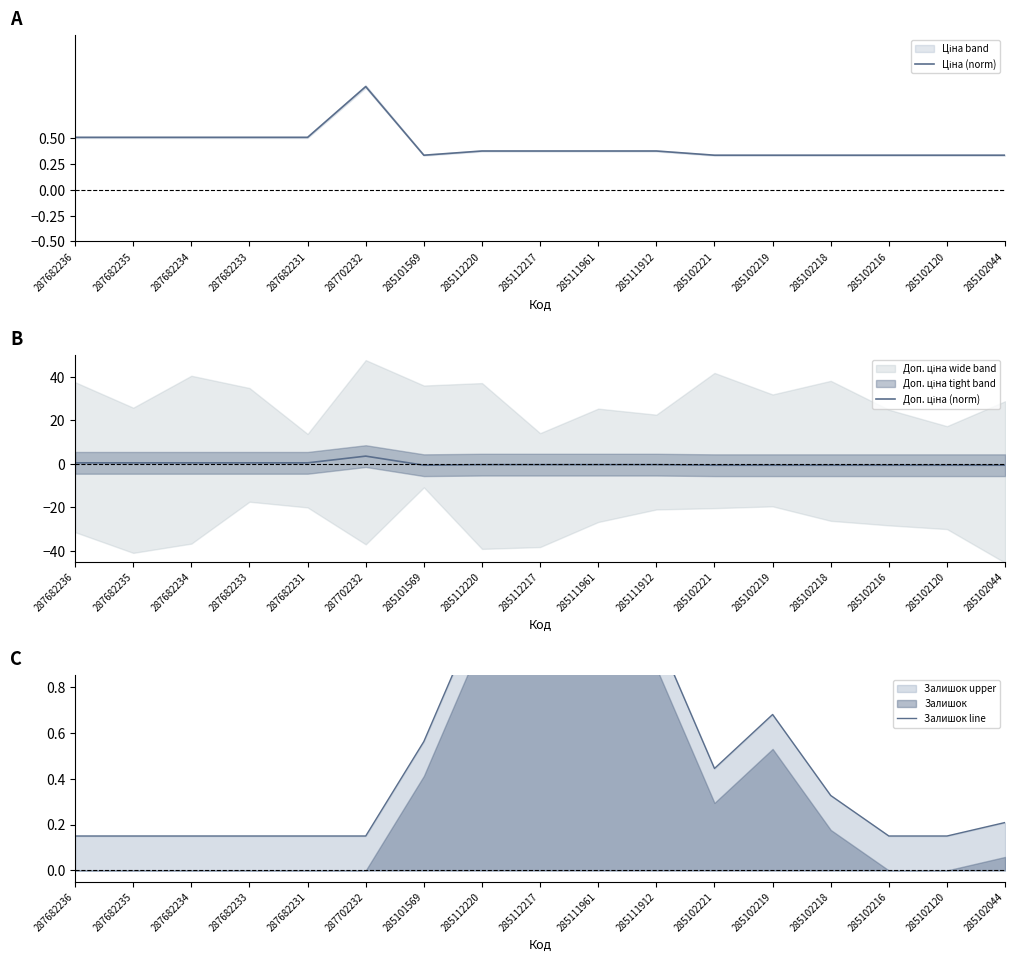

Reading right to left, transcribe all the data shown in this chart.

Ціна (norm): 285102044=0.3	285102120=0.3	285102216=0.3	285102218=0.3	285102219=0.3	285102221=0.3	285111912=0.4	285111961=0.4	285112217=0.4	285112220=0.4	285101569=0.3	287702232=1.0	287682231=0.5	287682233=0.5	287682234=0.5	287682235=0.5	287682236=0.5
Доп. ціна (norm): 285102044=-0.6	285102120=-0.6	285102216=-0.6	285102218=-0.6	285102219=-0.6	285102221=-0.6	285111912=-0.4	285111961=-0.4	285112217=-0.4	285112220=-0.4	285101569=-0.6	287702232=3.6	287682231=0.5	287682233=0.5	287682234=0.5	287682235=0.5	287682236=0.5
Залишок line: 285102044=0.2	285102120=0.1	285102216=0.1	285102218=0.3	285102219=0.7	285102221=0.4	285111912=1.0	285111961=1.1	285112217=1.1	285112220=1.1	285101569=0.6	287702232=0.1	287682231=0.1	287682233=0.1	287682234=0.1	287682235=0.1	287682236=0.1